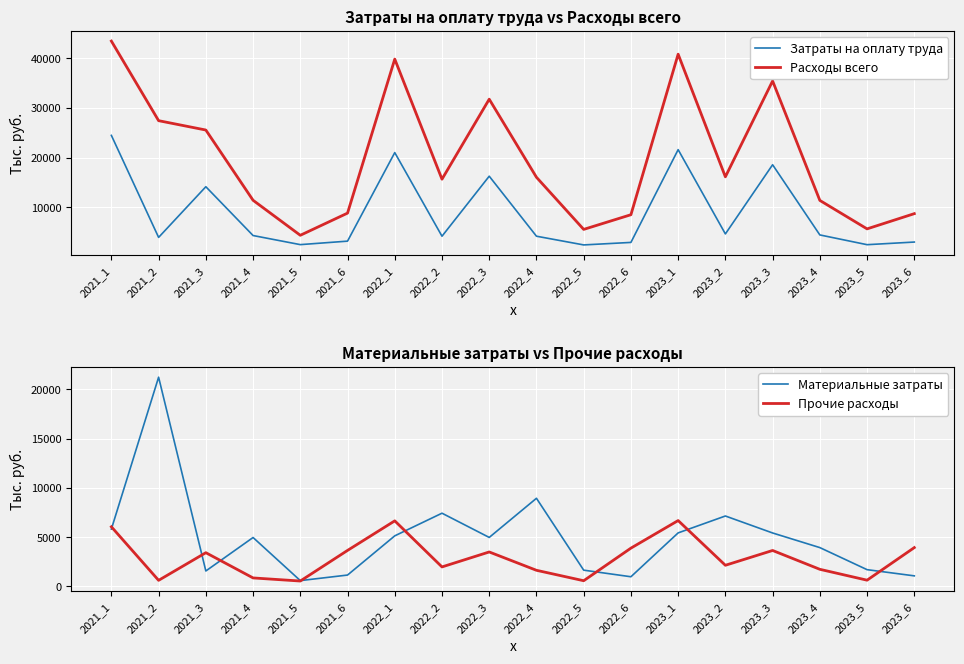

List the series in order of their peak value, highest first.

Расходы всего, Затраты на оплату труда, Материальные затраты, Прочие расходы